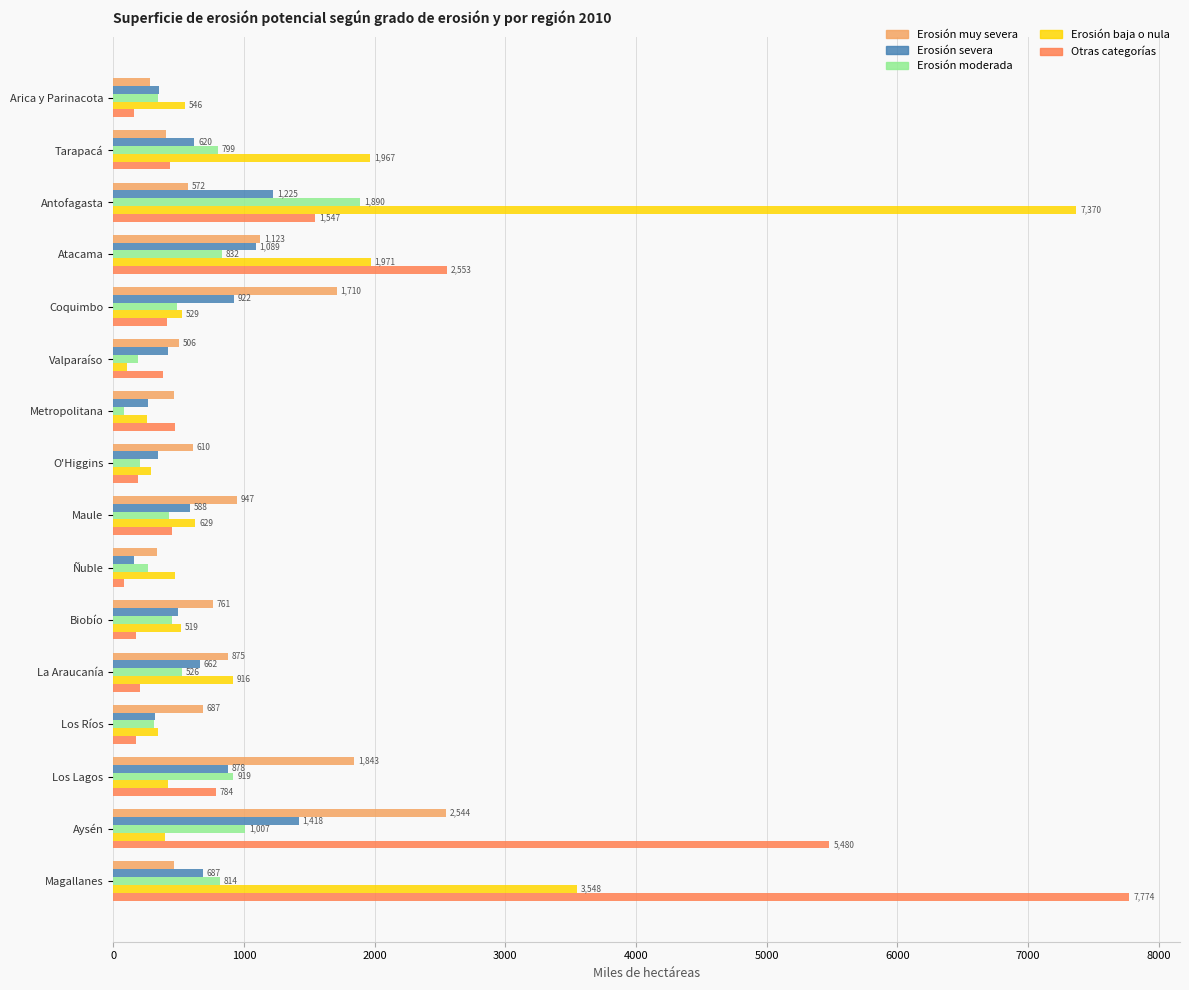

What is the spread (max minus min) of values at Coquimbo?

1299